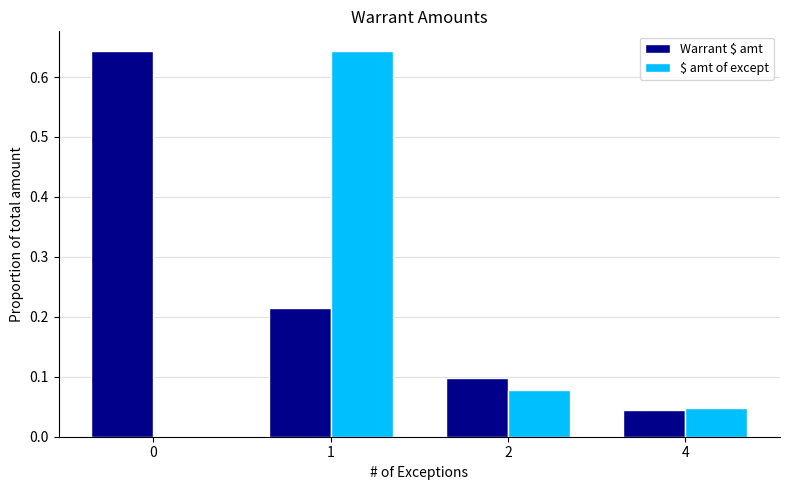

The value of $ amt of except at 0 is 0.0. True or false?

True